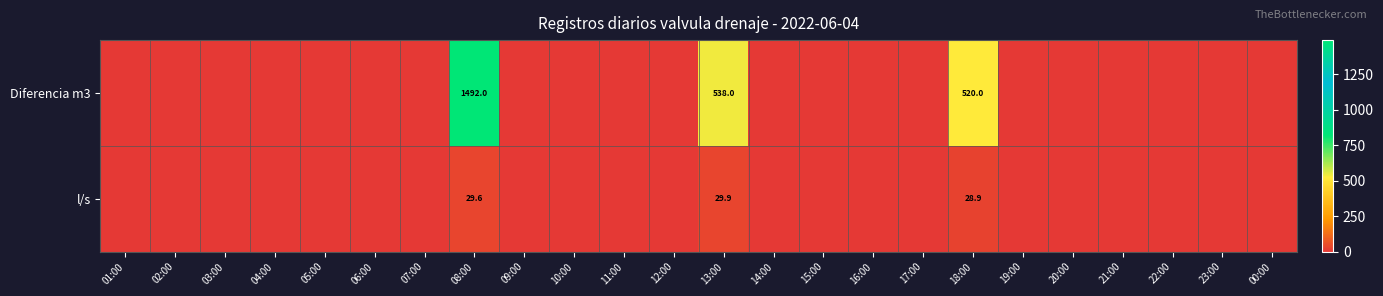

What is the total value across all series at 18:00?

548.9